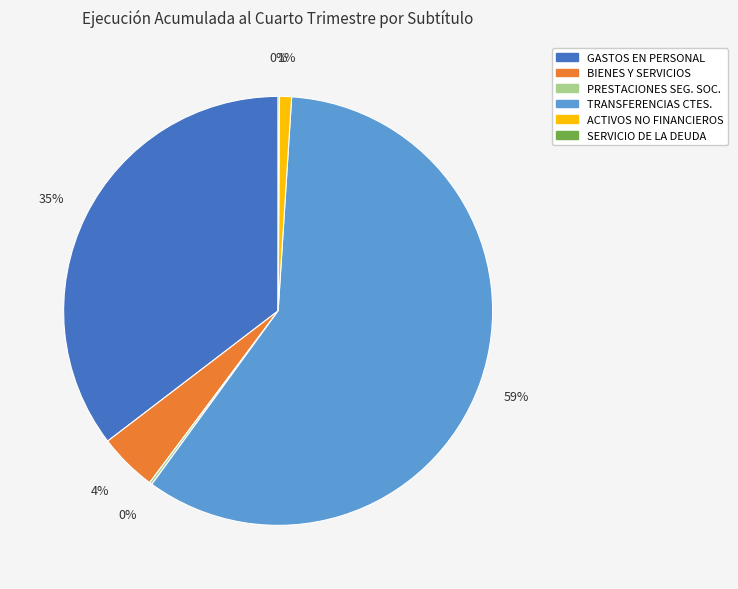

True or false: ACTIVOS NO FINANCIEROS accounts for 7% of the total.

False